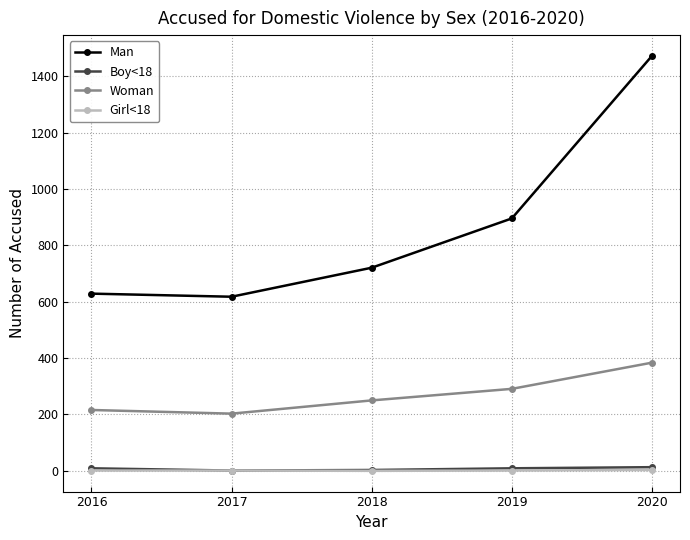

At which category does Woman reach its first local valley?

2017